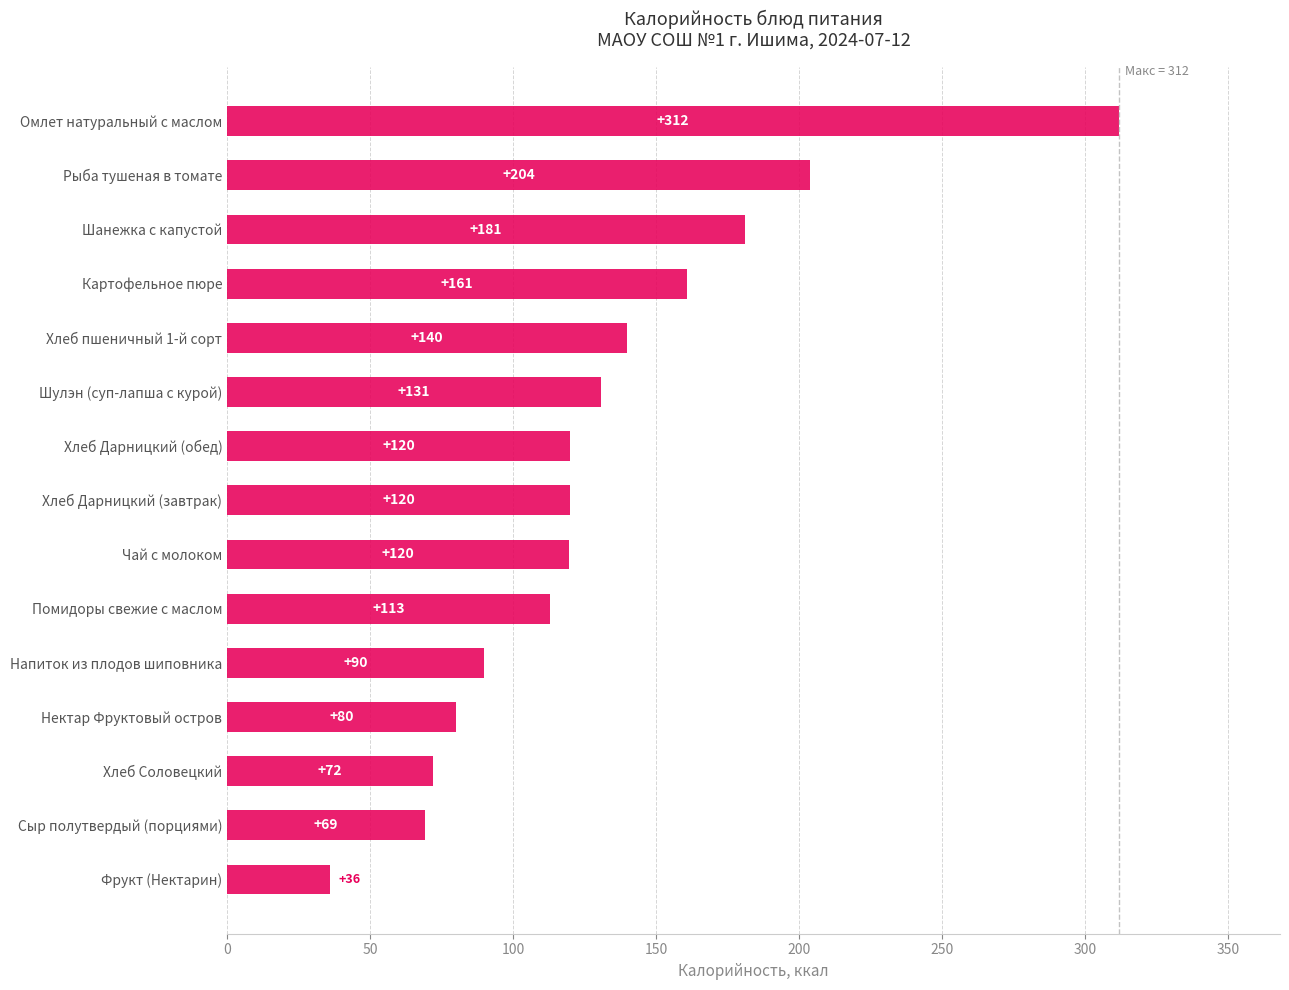

What is the maximum value shown in the chart?

312.0